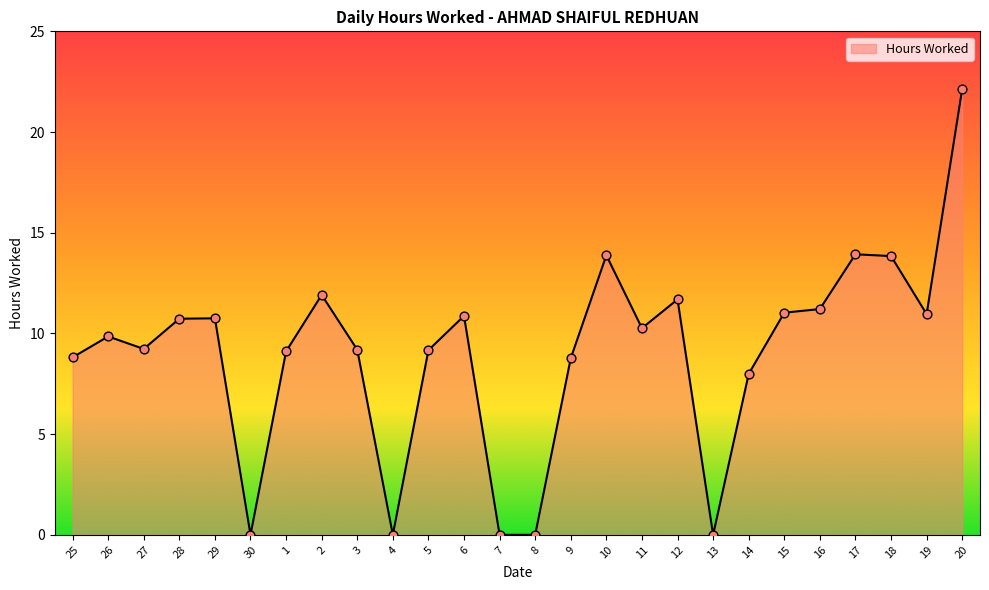

Between 19 and 4, which is larger?

19